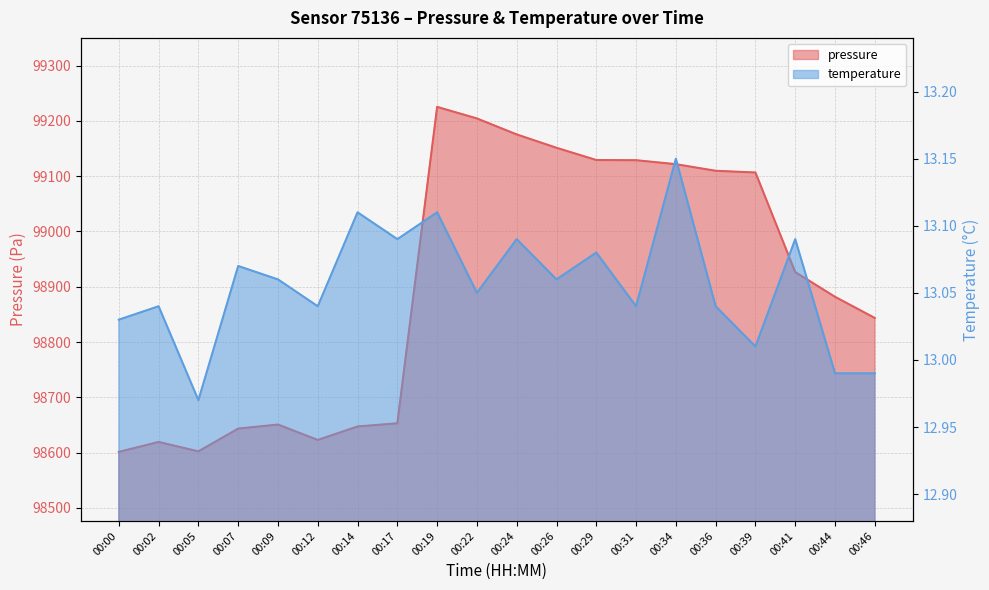

At which category does pressure reach its first local peak?

00:02